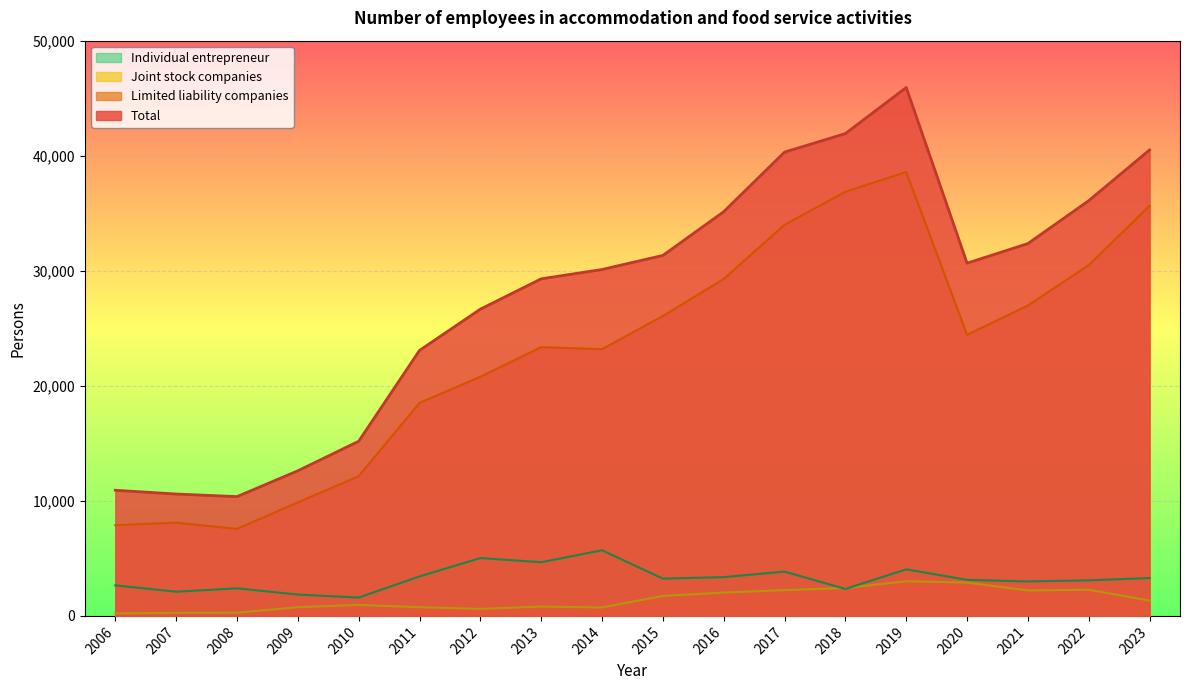

Which label corresponds to the smallest value in the chart?

2006